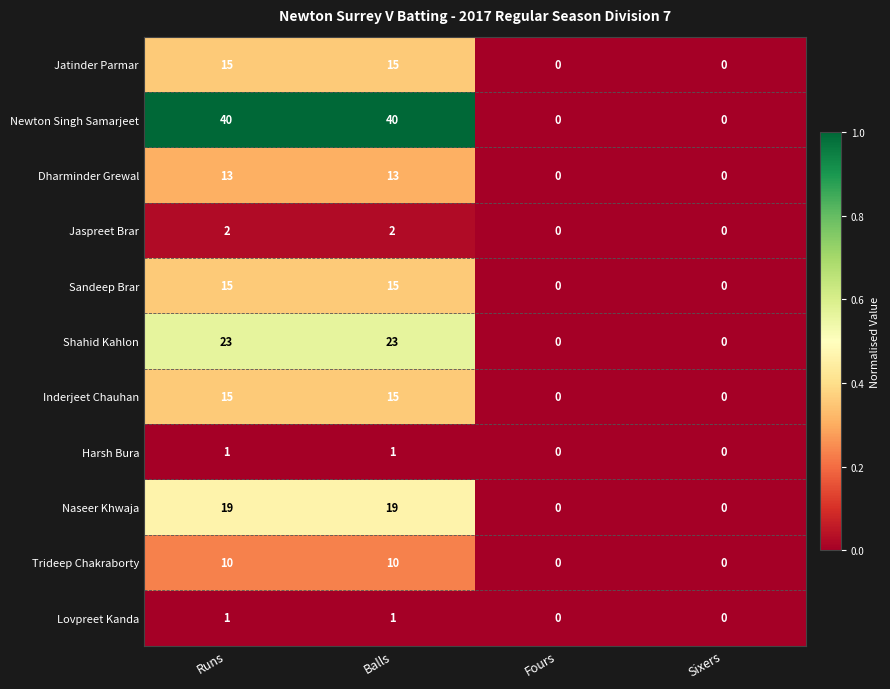

Which series has the largest total across all categories?

Newton Singh Samarjeet